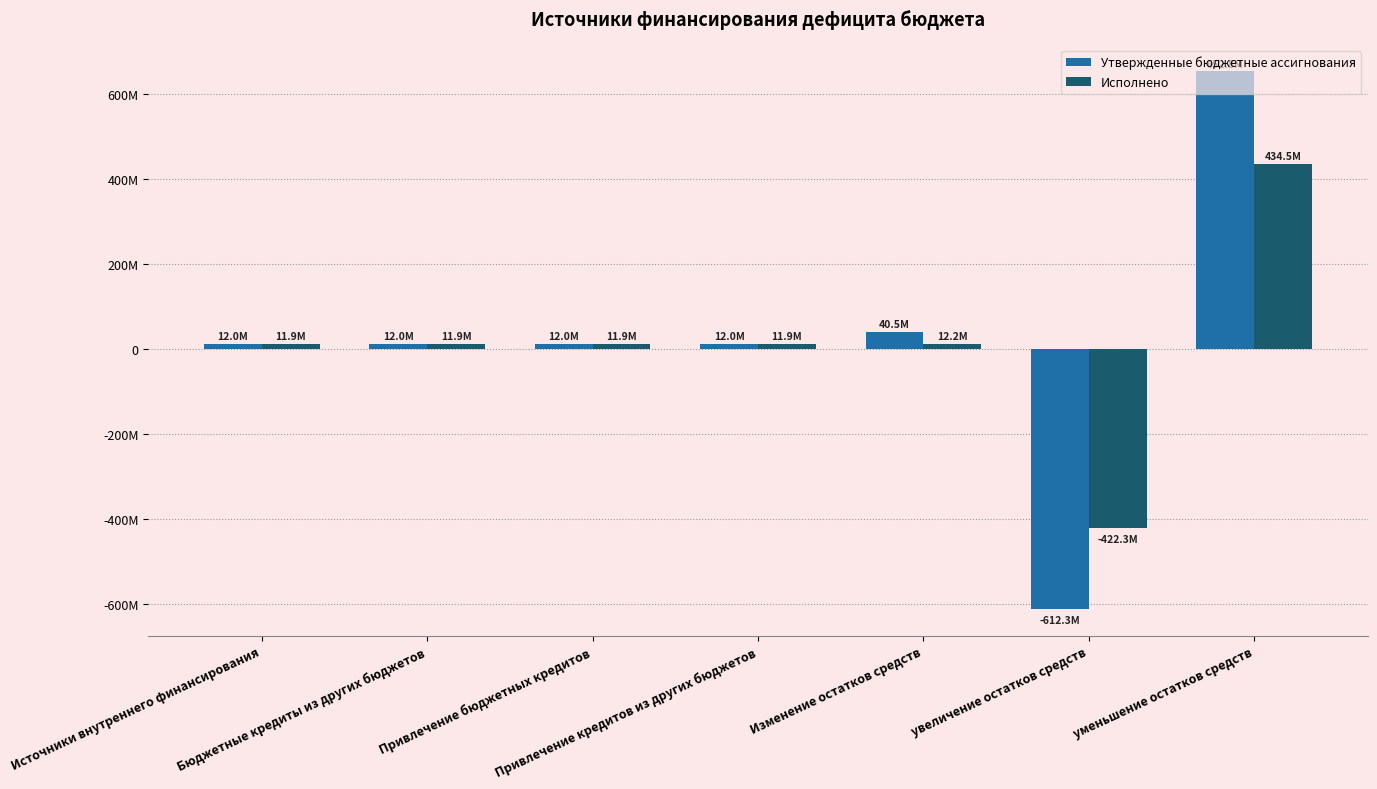

Are the bars horizontal?

No